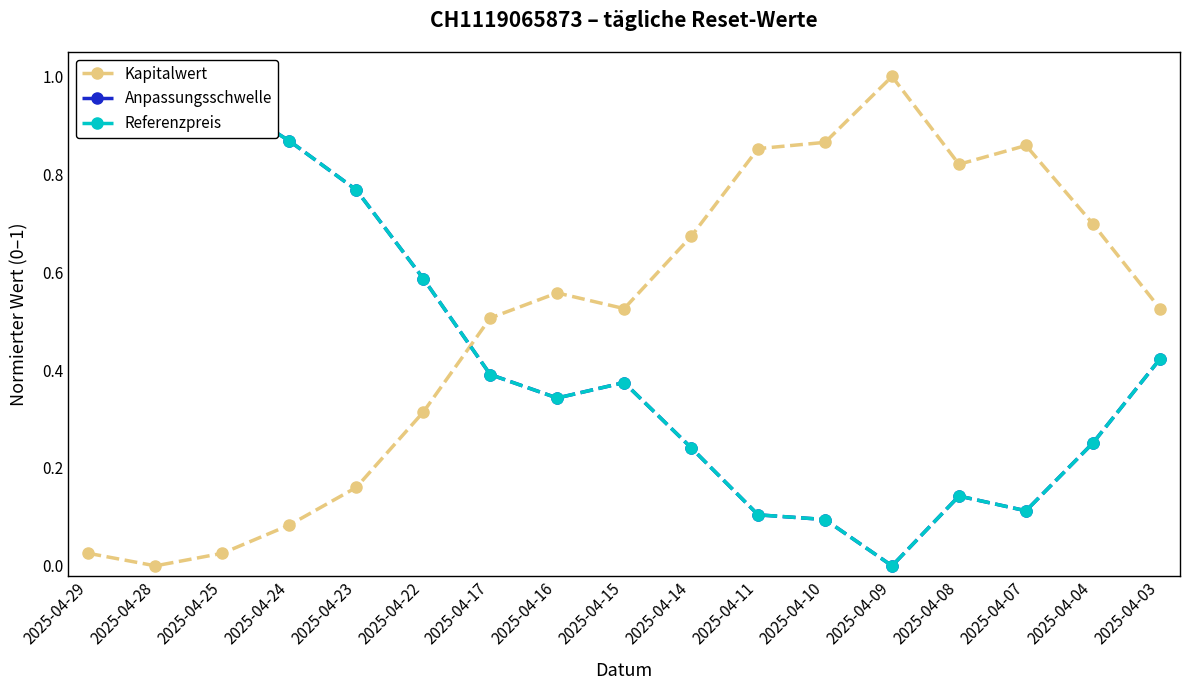

What is the sum of all Referenzpreis values?

7.6